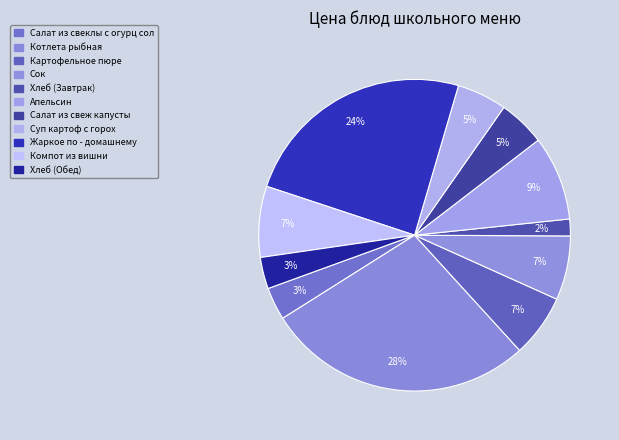

To the nearest percent, what percentage of the pie is Салат из свеклы с огурц сол?

3%